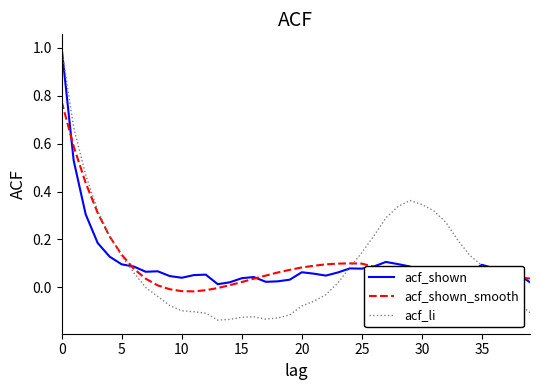

Which series has the widest spread of values?

acf_li